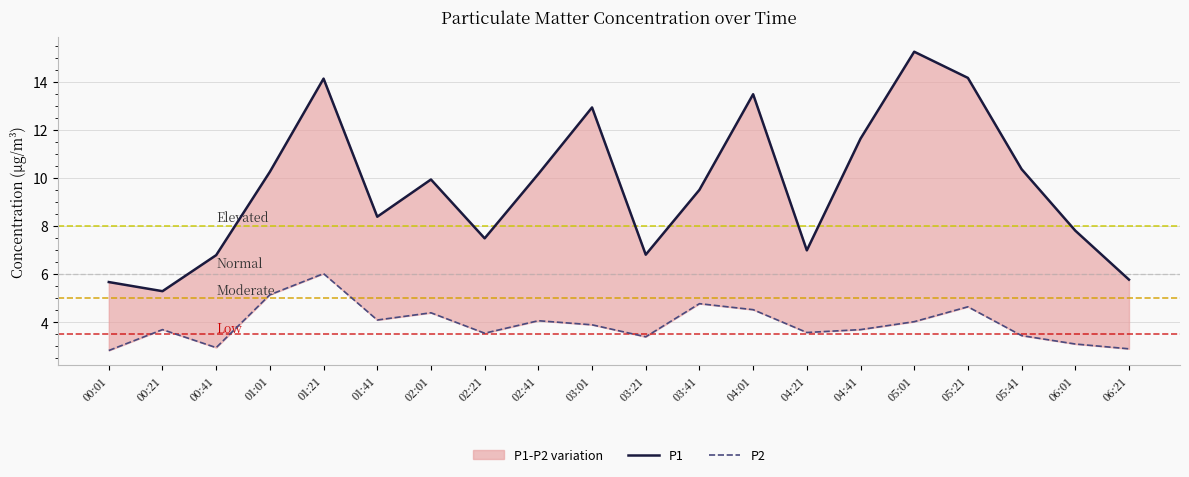

True or false: P1 has a value of 15.6 at 02:01.

False